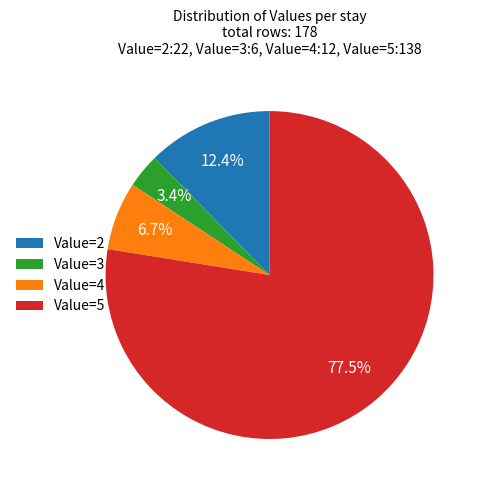

True or false: Value=3 accounts for 32% of the total.

False